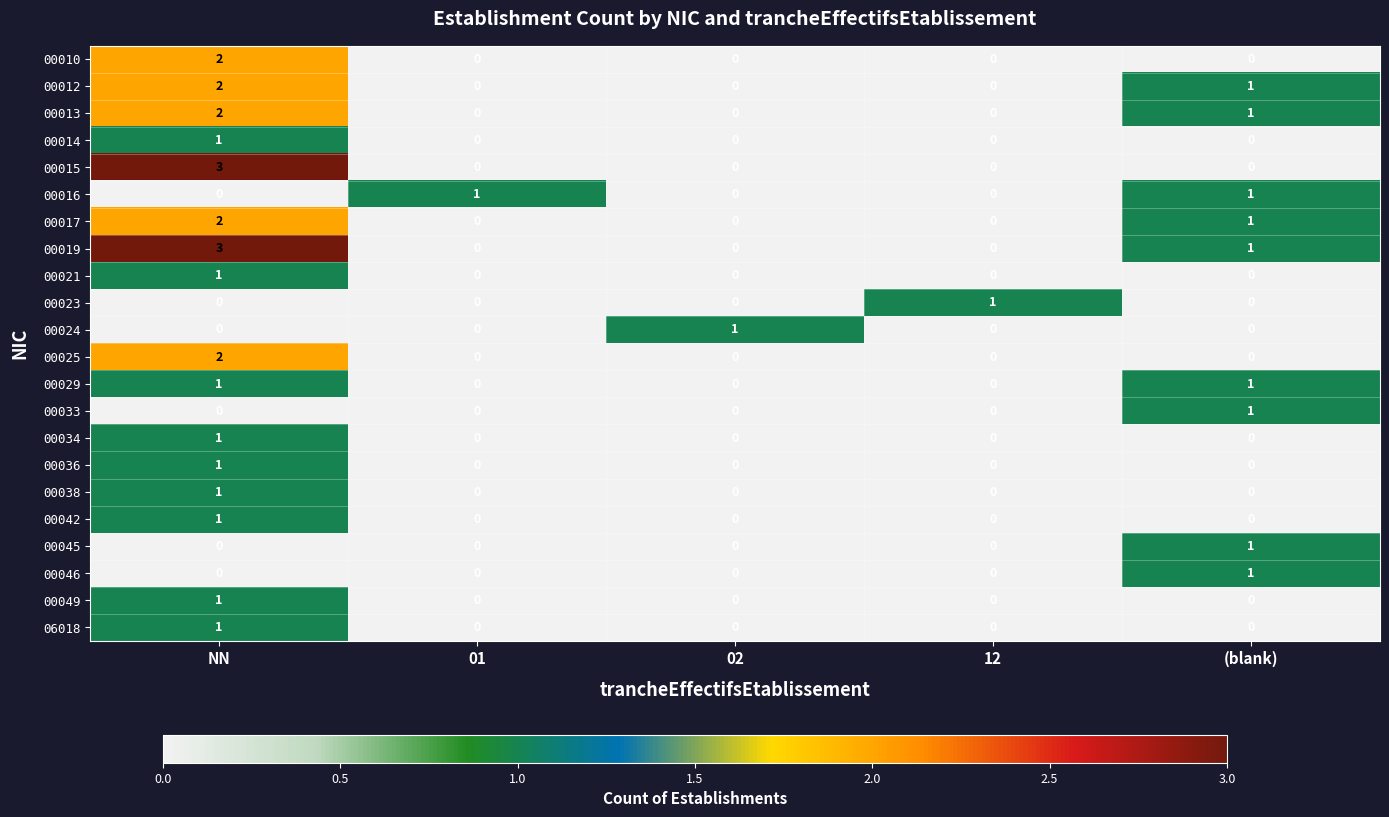

True or false: 00013 has a value of 2 at NN.

True